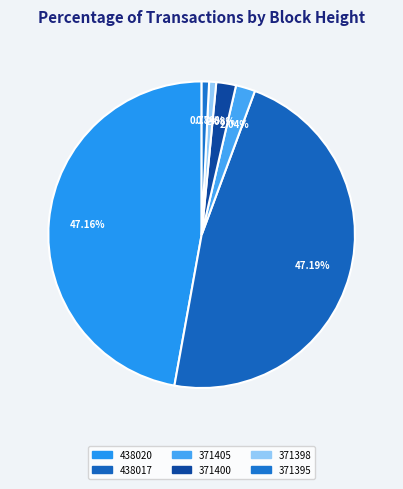

How many slices are in this pie chart?

6